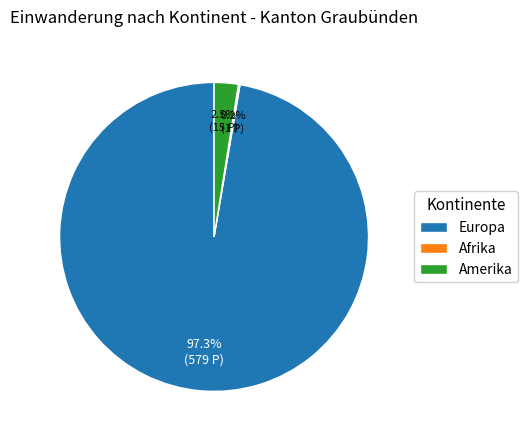

Does Europa account for over 50% of the chart?

Yes